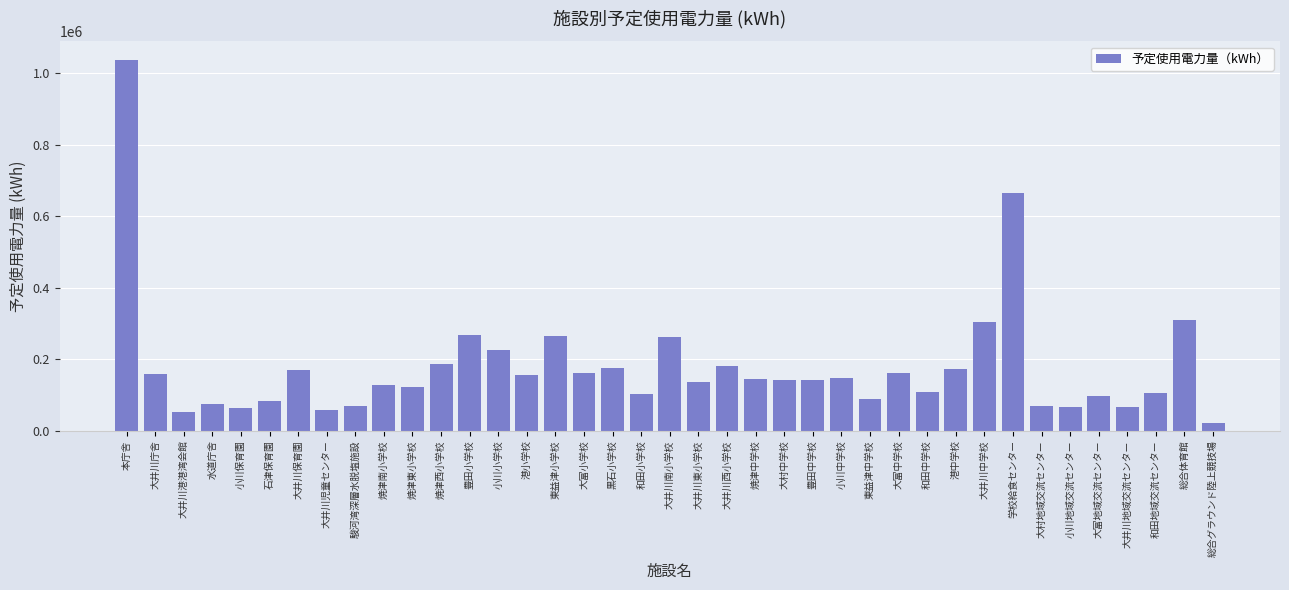

Where is the data nearest to the value 529100?

学校給食センター